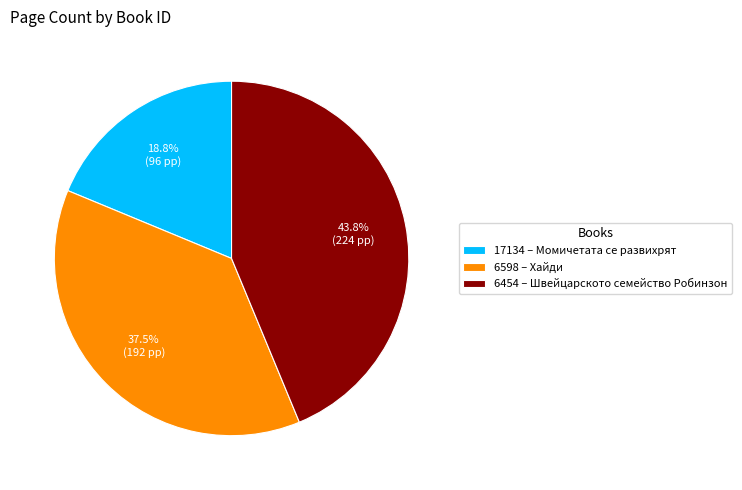

What is the ratio of the value at 17134 – Момичетата се развихрят to the value at 6598 – Хайди?

0.5